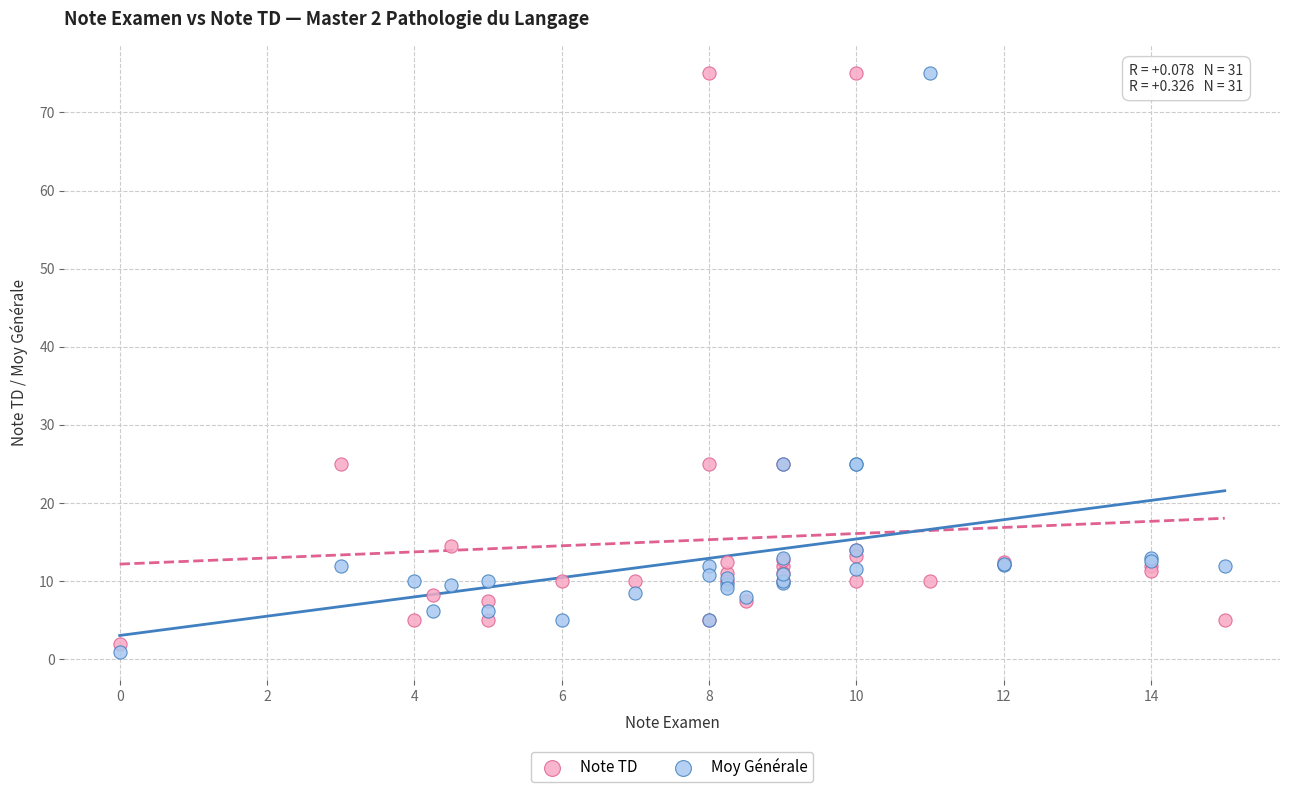

What is the X range (max minus min) for the scatter plot?

15.0